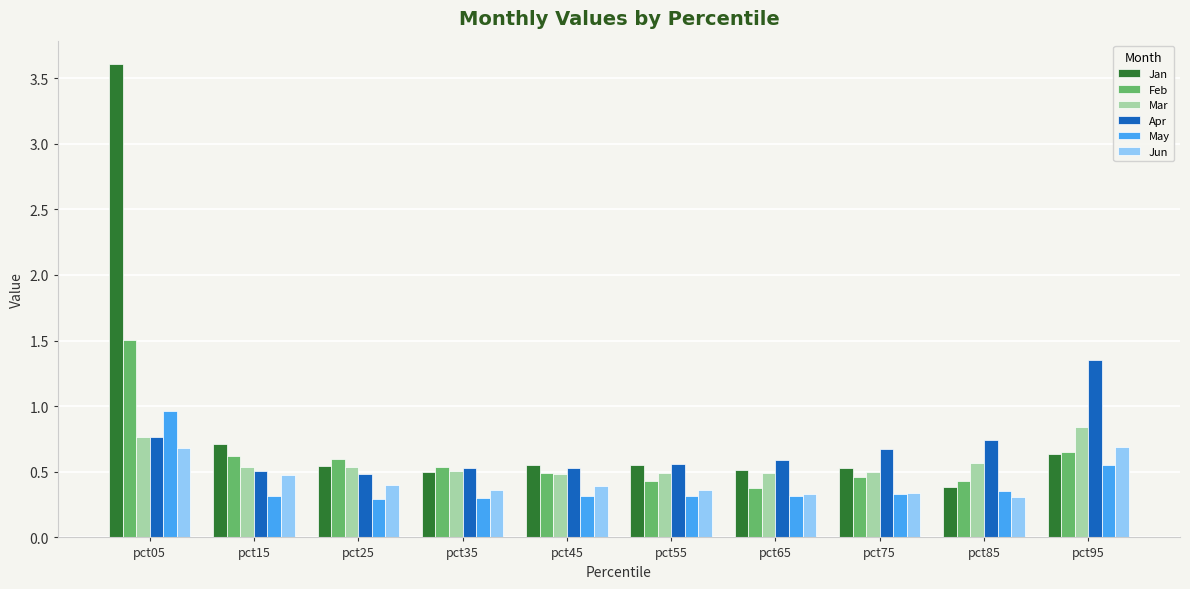

What are all the series names shown in the legend?

Jan, Feb, Mar, Apr, May, Jun